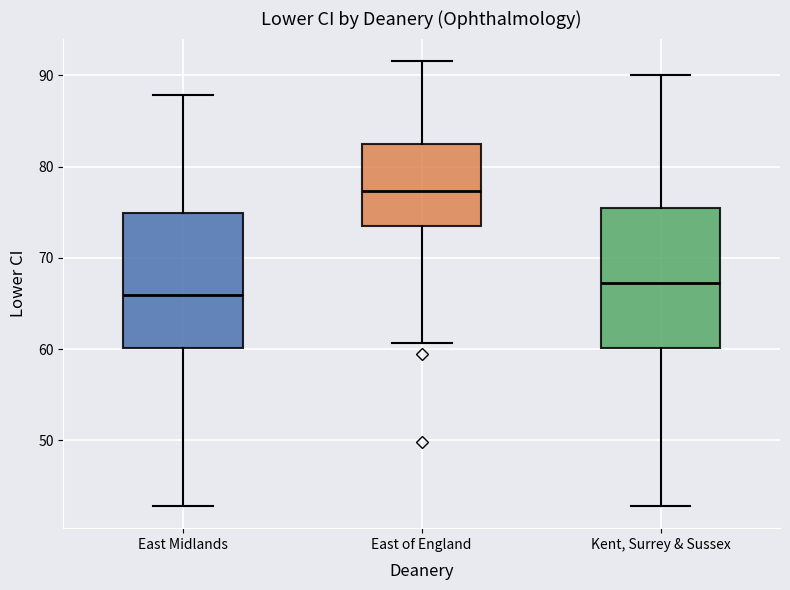

Which box's median line is the lowest?

East Midlands